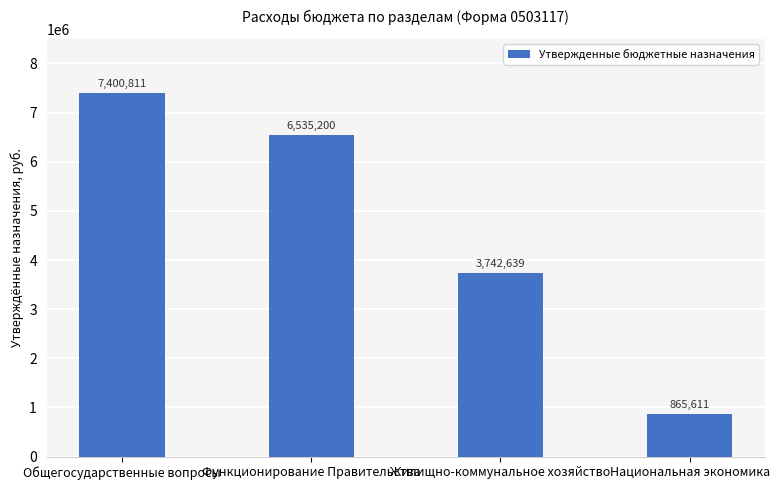

True or false: the data shows 9307085.5 at Функционирование Правительства.

False